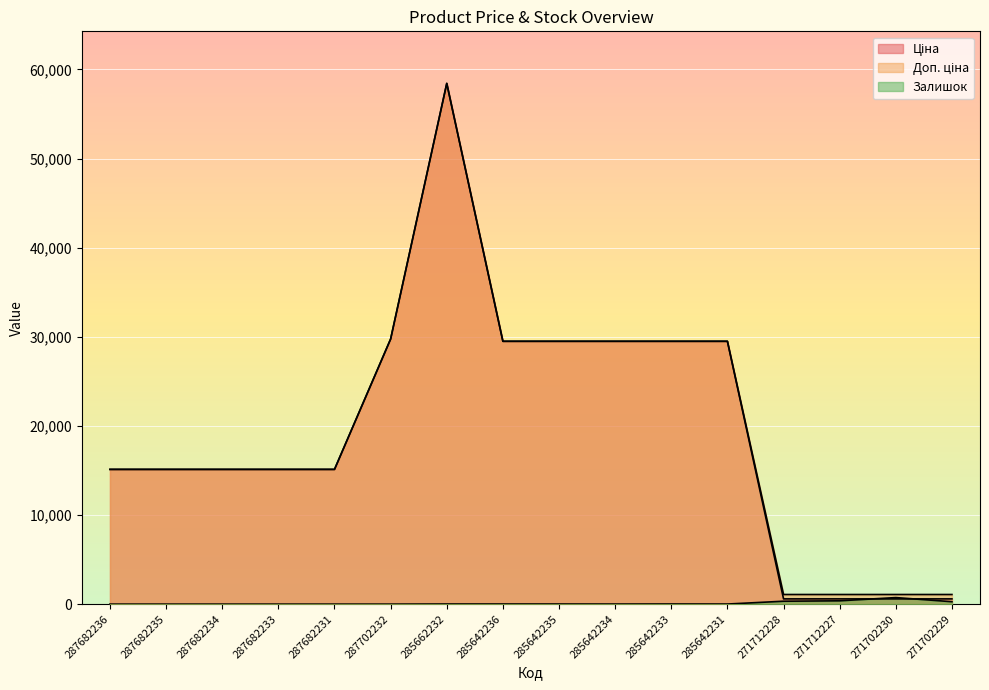

What is the minimum value for Ціна?

589.9